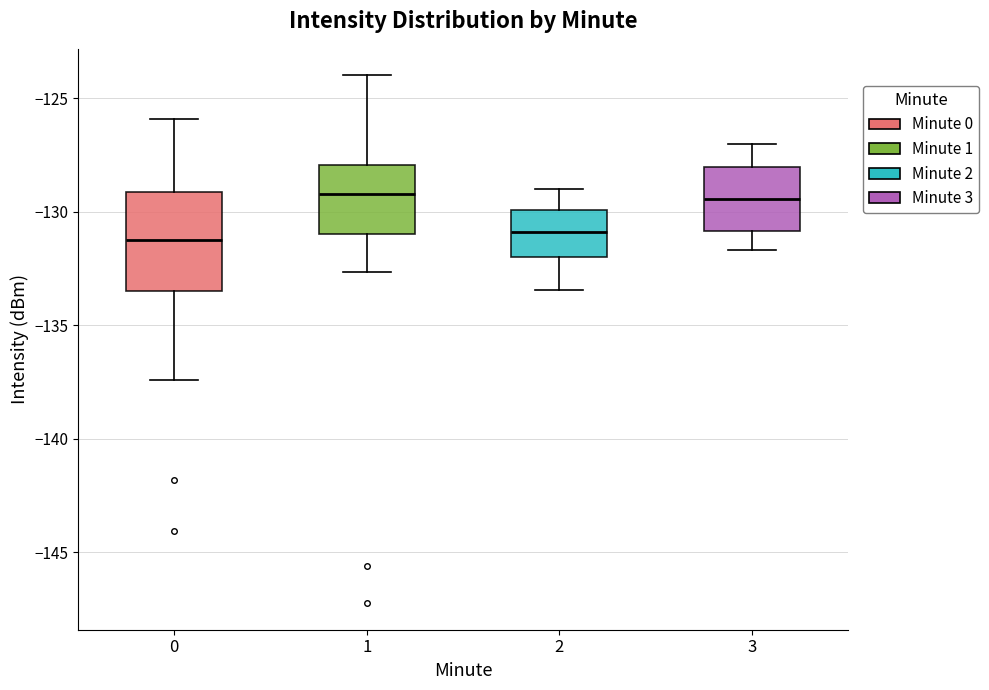

Reading left to right, read every box against the y-axis: the position of its median line, the range the box covers, and the ends of its whiskers. The values are not printed on the chart, so give them approximately, as read against the axis.

0: median -131.5, box -133.5 to -129.0, whiskers -137.5 to -126.0
1: median -129.0, box -131.0 to -128.0, whiskers -132.5 to -124.0
2: median -131.0, box -132.0 to -130.0, whiskers -133.5 to -129.0
3: median -129.5, box -131.0 to -128.0, whiskers -131.5 to -127.0